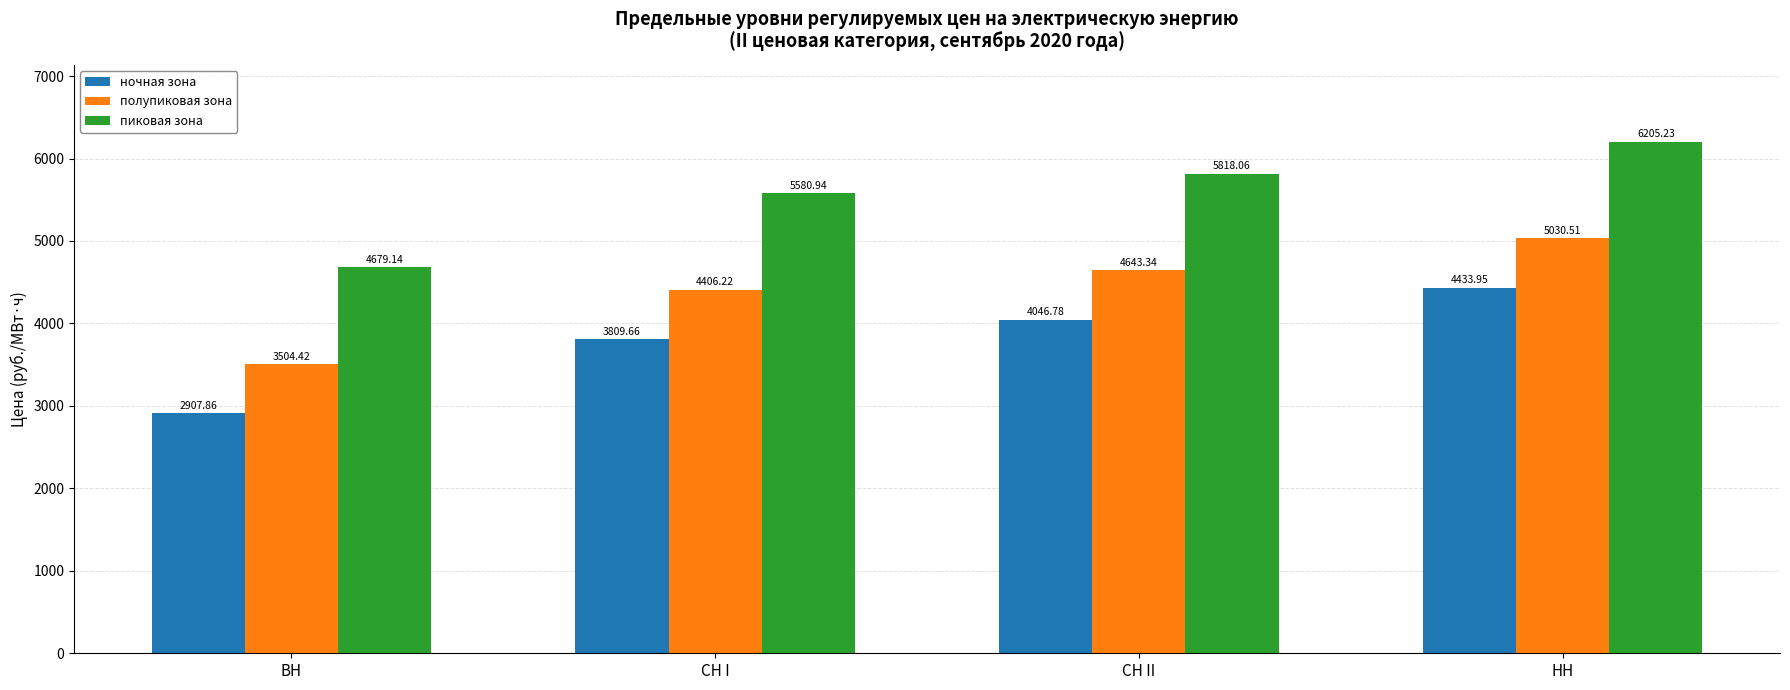

Which category has the lowest value across all series?

ВН